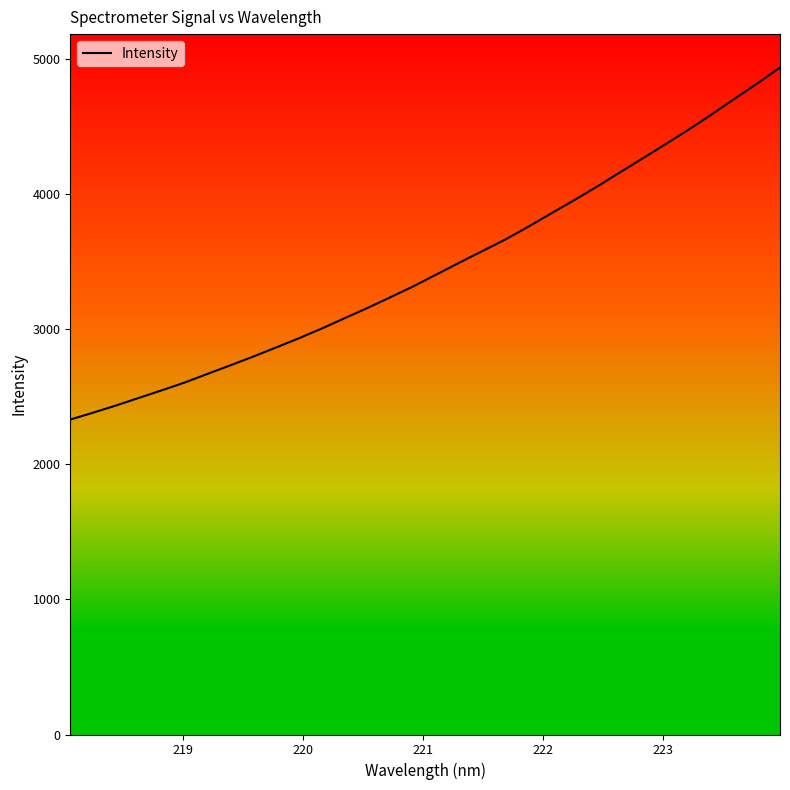

What is the difference between the maximum and minimum values?

2604.8